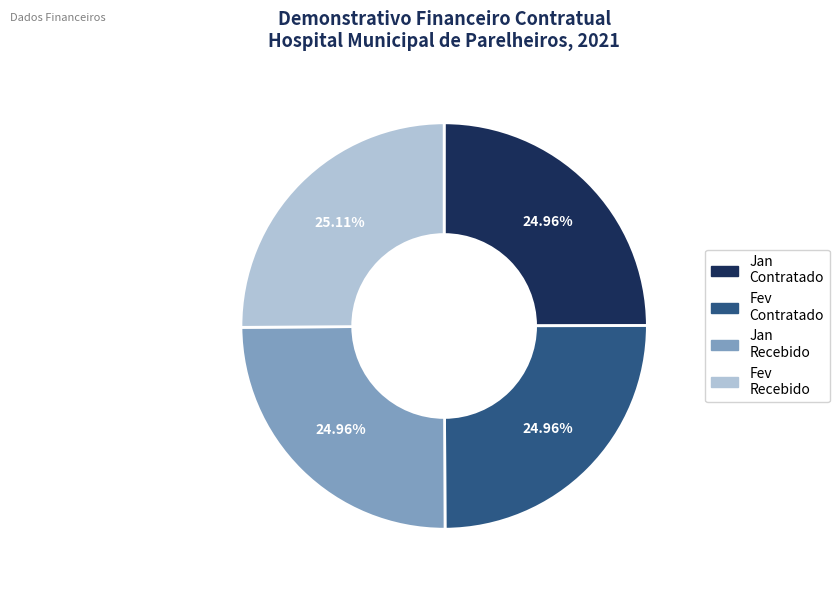

How many segments does this pie chart have?

4